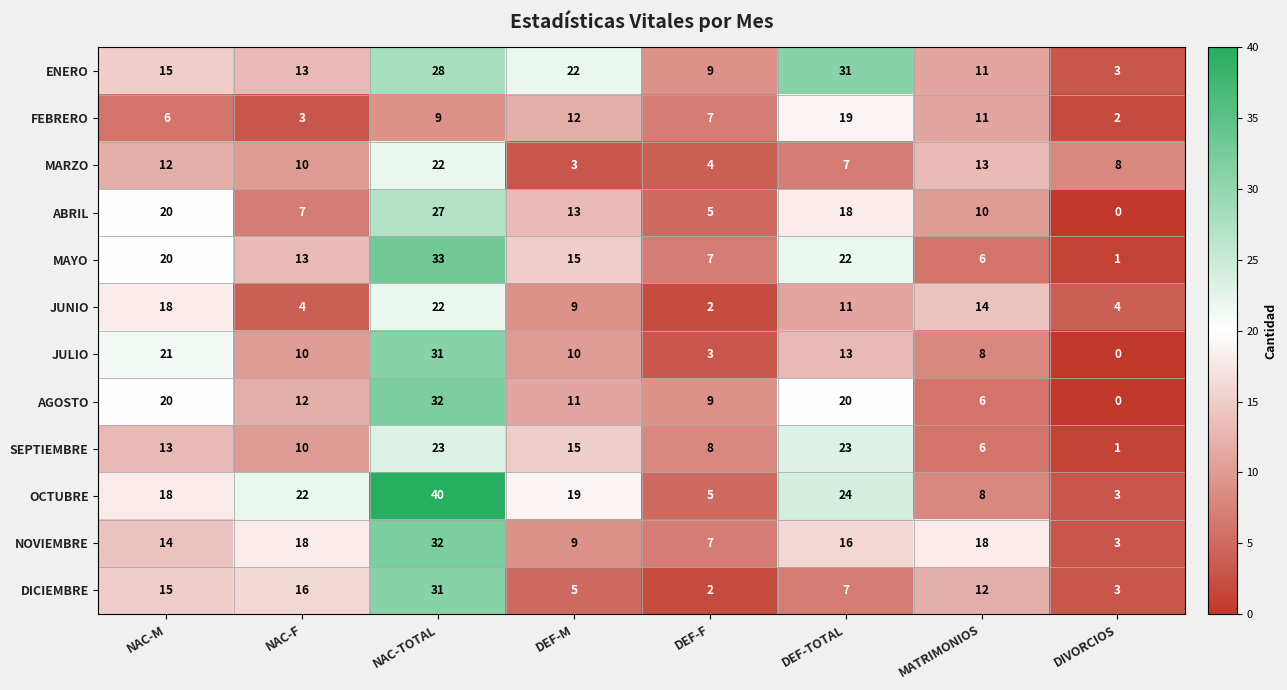

The value of ENERO at NAC-F is 18. True or false?

False